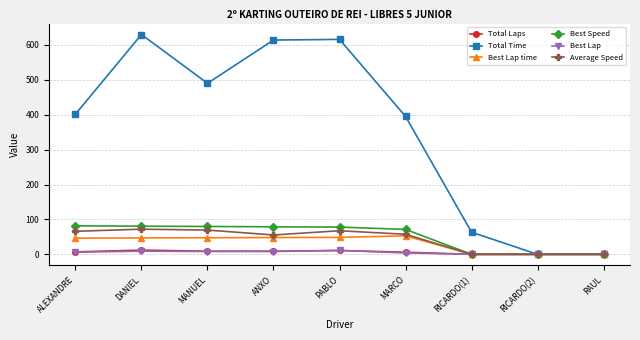

Which category has the highest value in the Total Time series?

DANIEL